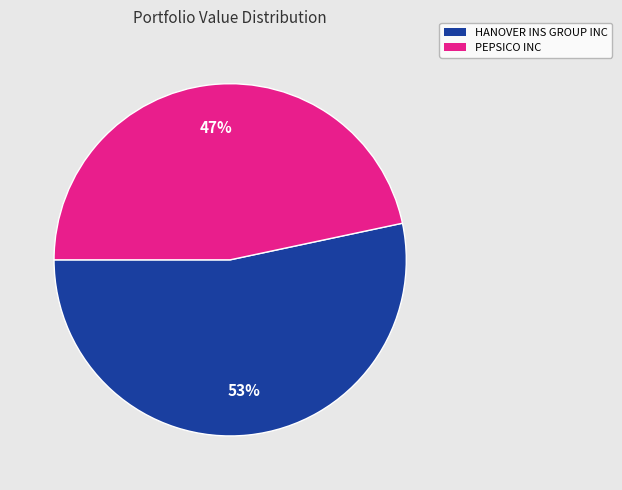

Which has a higher value, HANOVER INS GROUP INC or PEPSICO INC?

HANOVER INS GROUP INC